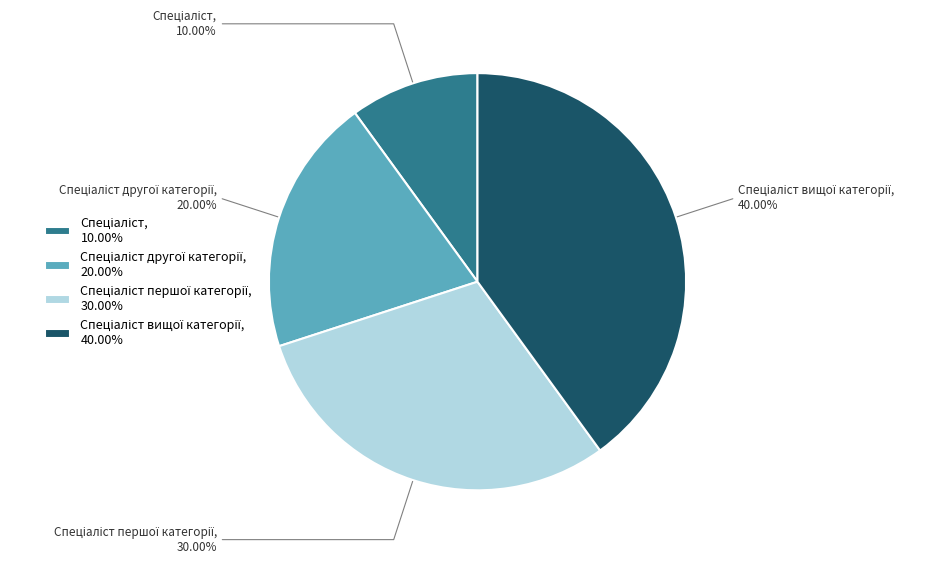

Is there a majority slice in this chart?

No